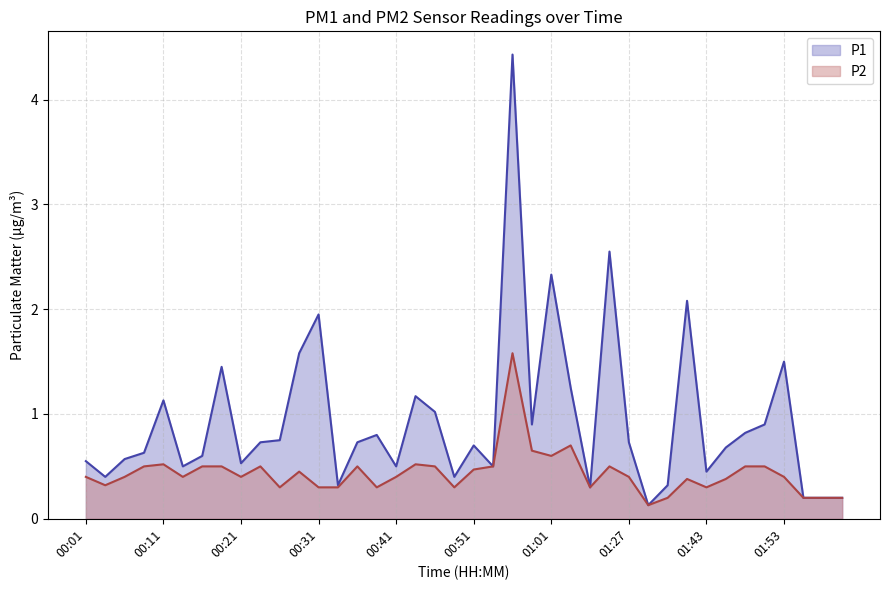

At which category is the sum across all series the highest?

00:56